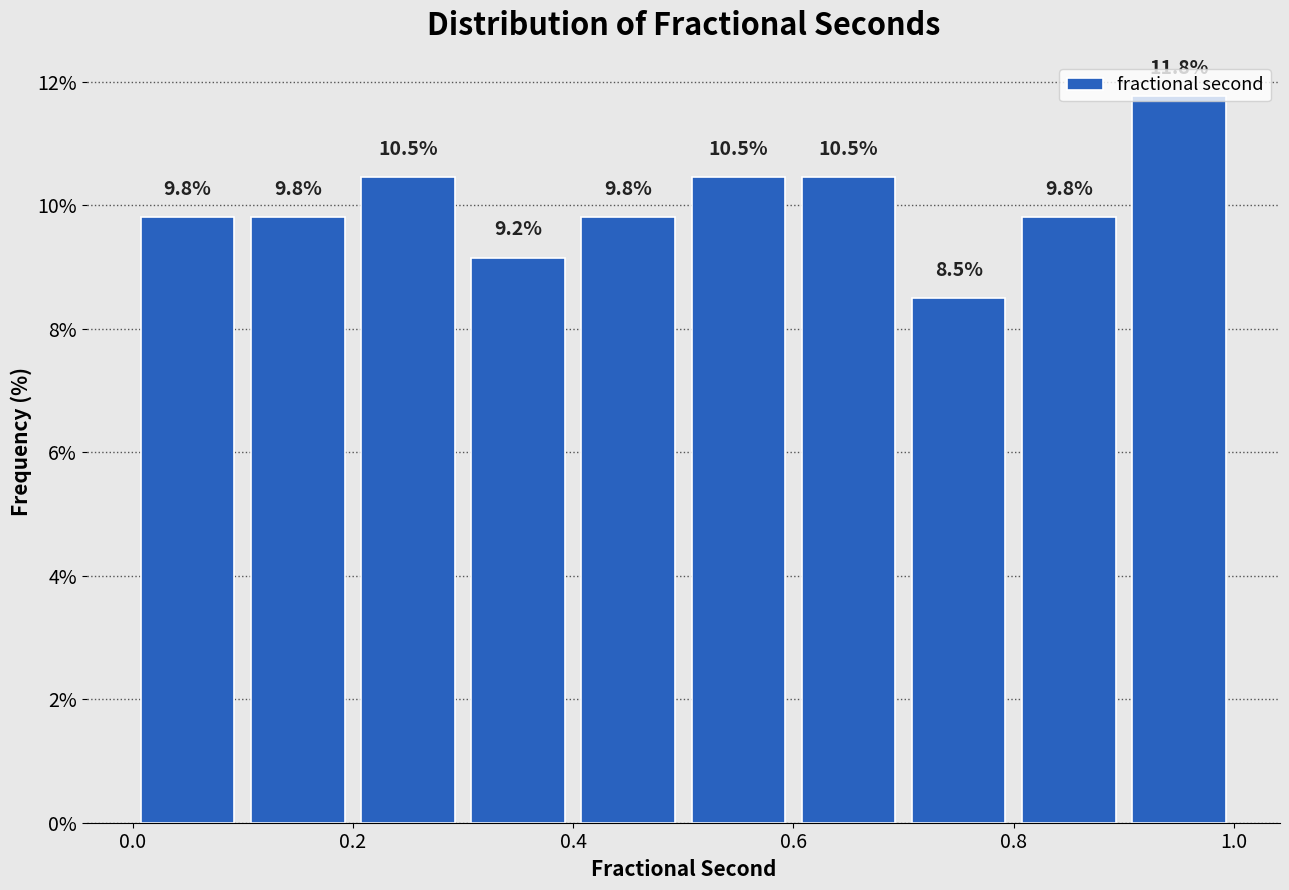

Over which range of the x-axis is the bar tallest?

0.9 to 1.0